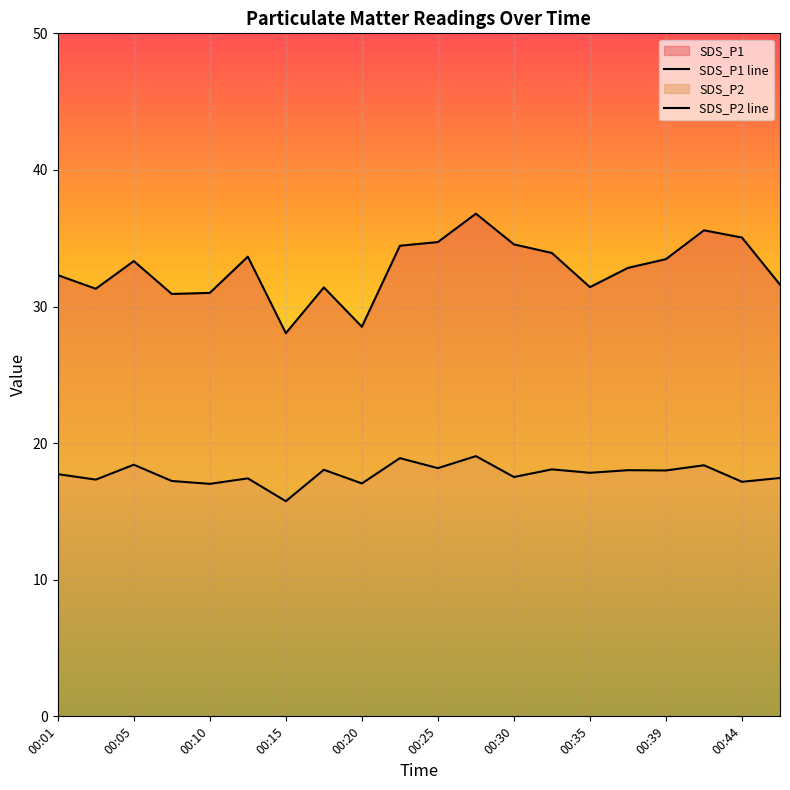

Reading right to left, list all the values displayed in this chart.

SDS_P1: 31.6	35.0	35.6	33.5	32.8	31.4	33.9	34.5	36.8	34.7	34.5	28.5	31.4	28.1	33.6	31.0	30.9	33.3	31.3	32.3
SDS_P2: 17.4	17.2	18.4	18.0	18.0	17.8	18.1	17.5	19.1	18.2	18.9	17.1	18.1	15.8	17.4	17.0	17.2	18.4	17.3	17.7